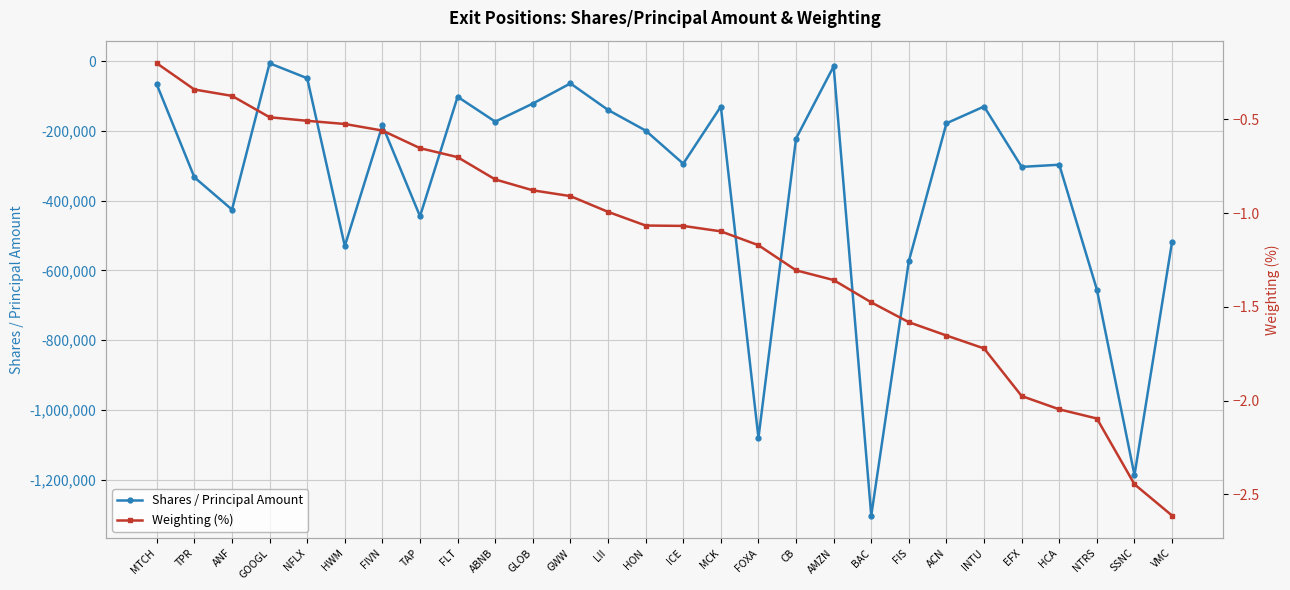

How many distinct data groups are displayed?

2